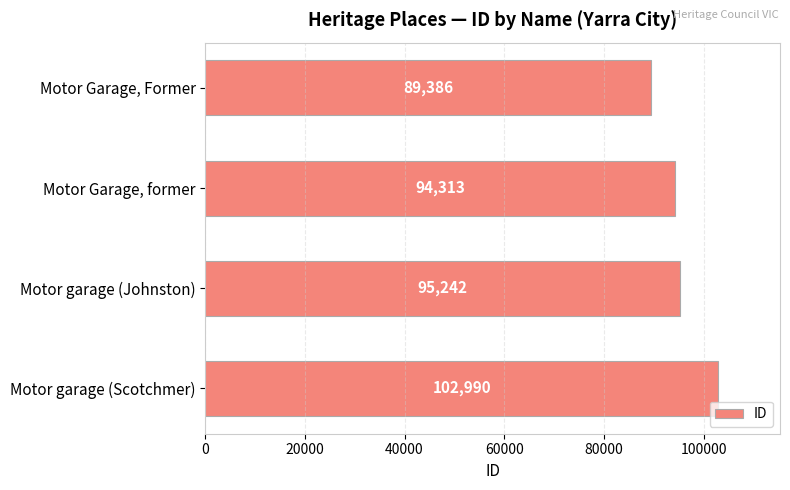

The value at Motor Garage, former is 45057. True or false?

False